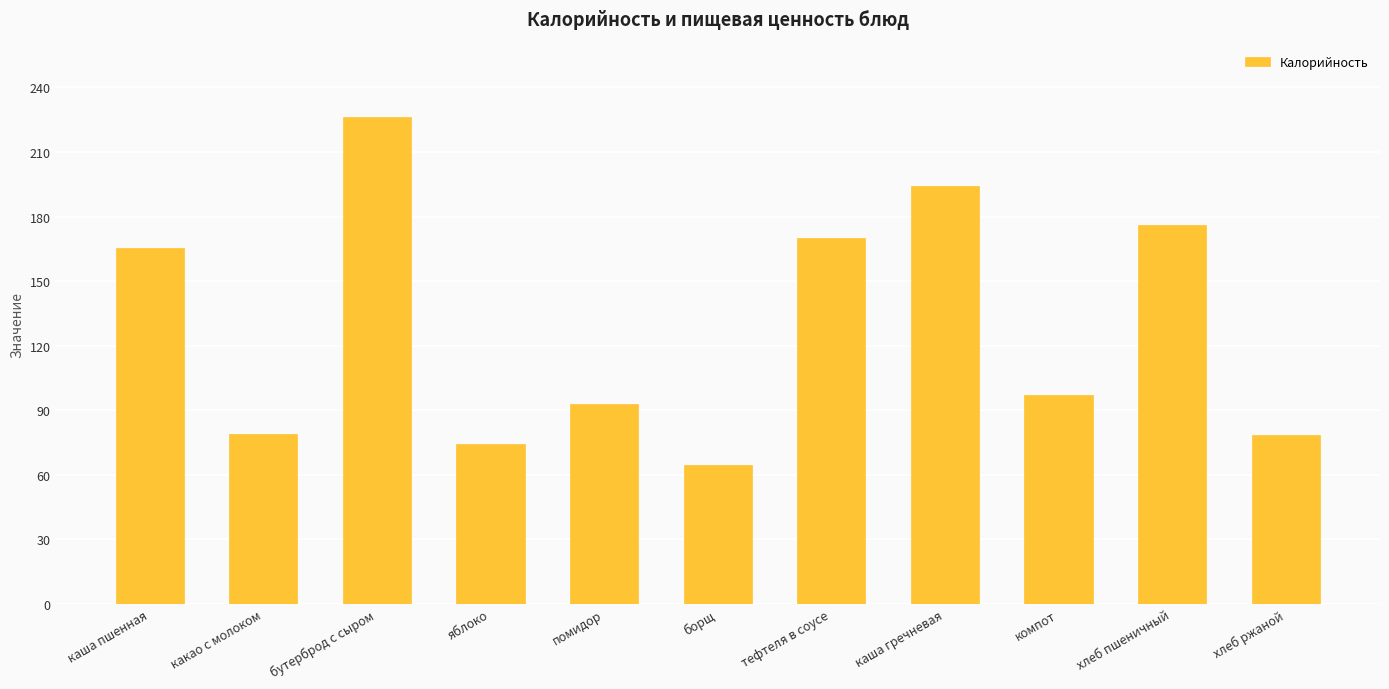

Which label corresponds to the largest value in the chart?

бутерброд с сыром